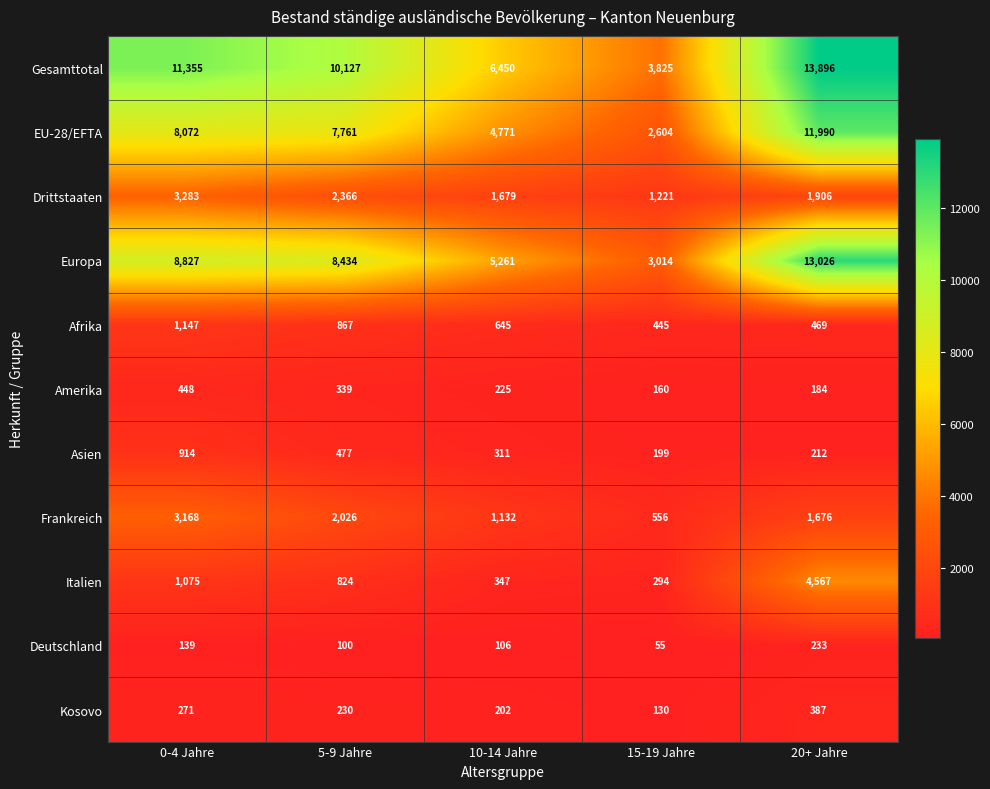

The value of Afrika at 15-19 Jahre is 445. True or false?

True